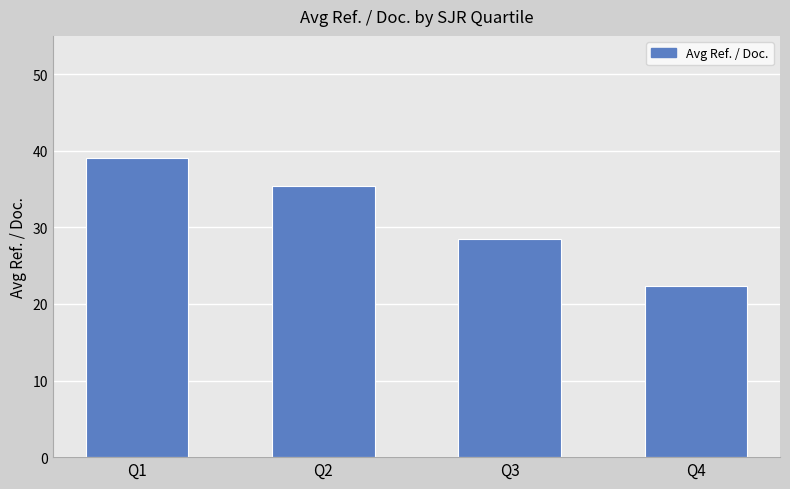

Which label corresponds to the largest value in the chart?

Q1